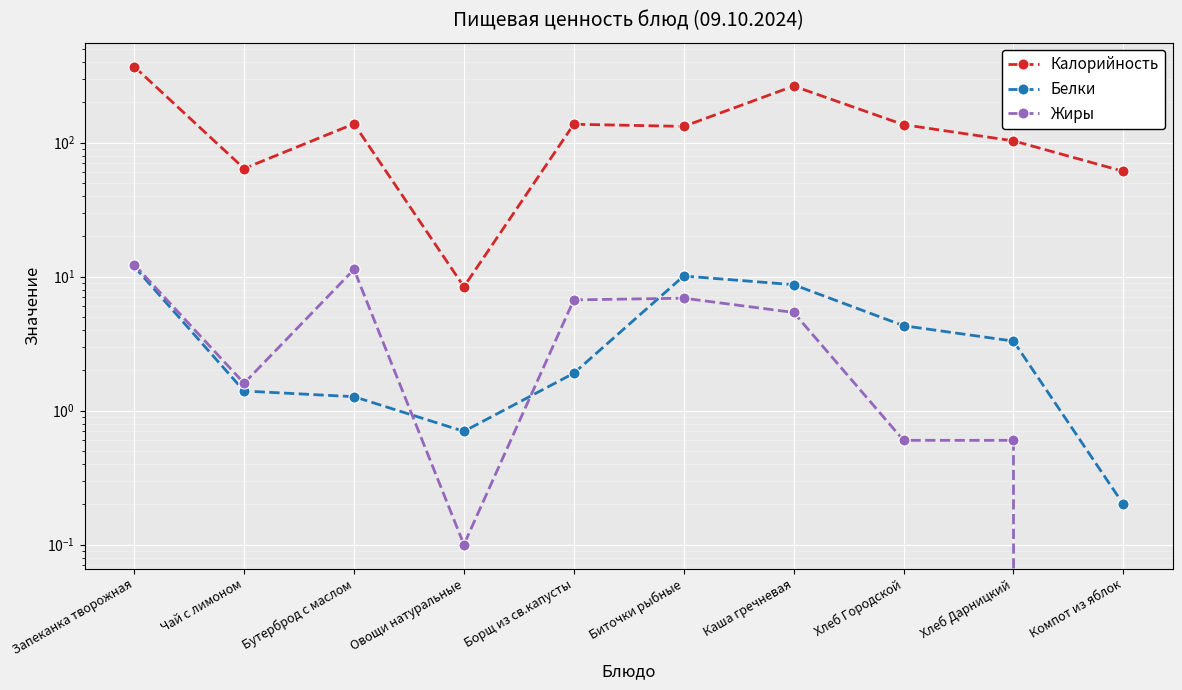

Reading right to left, transcribe all the data shown in this chart.

Калорийность: 61.0	103.0	136.0	264.0	132.0	137.0	8.4	138.0	64.0	369.0
Белки: 0.2	3.3	4.3	8.7	10.1	1.9	0.7	1.3	1.4	11.9
Жиры: 0.0	0.6	0.6	5.4	6.9	6.7	0.1	11.3	1.6	12.3